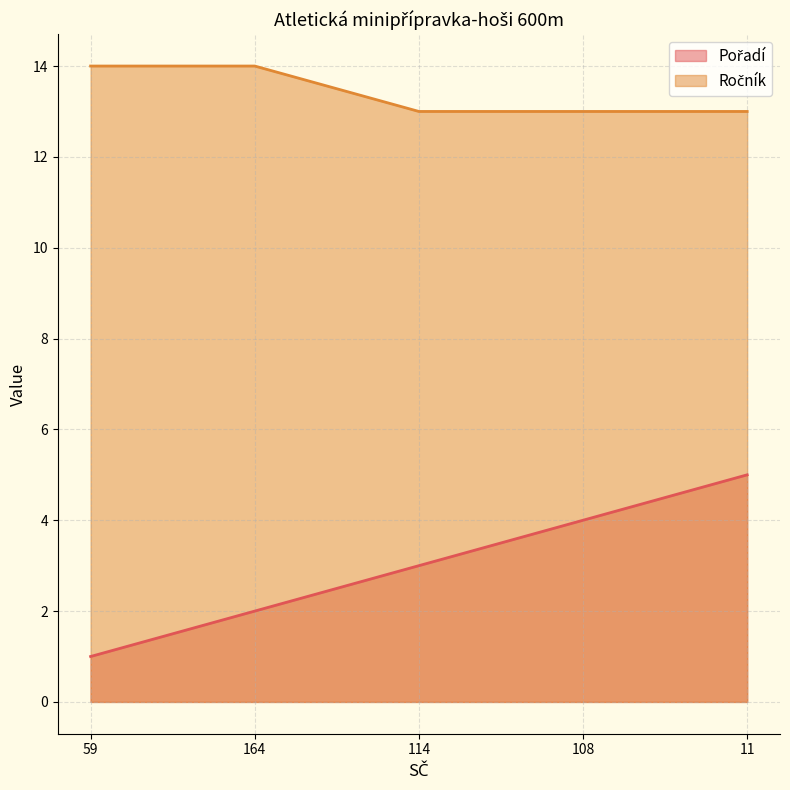

How many lines are shown in the chart?

2